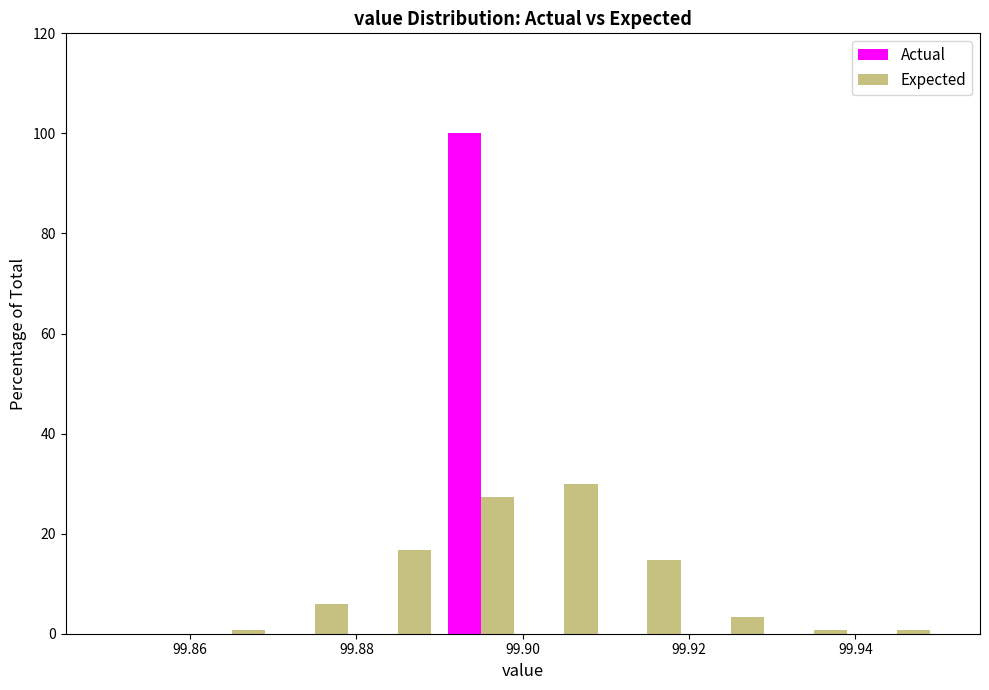

In the Expected series, which range on the x-axis has the tallest bar?

99.90 to 99.91